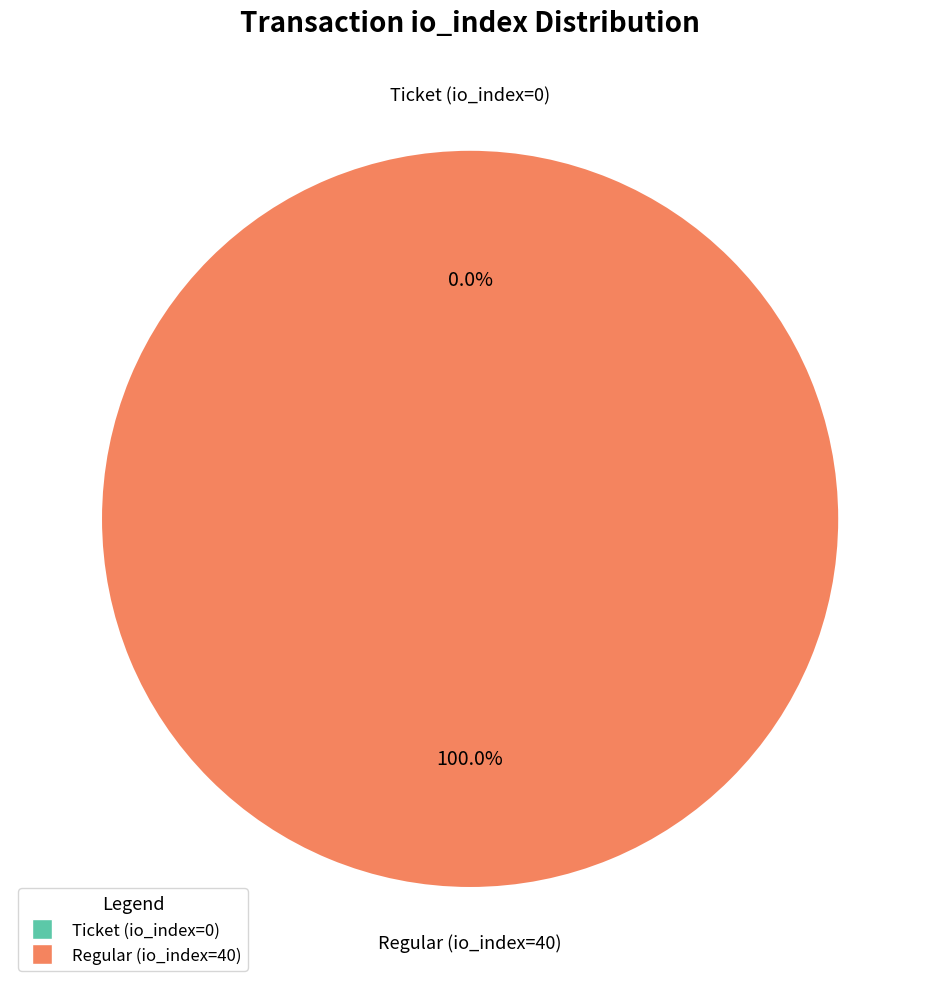

Count the number of slices in the pie.

2